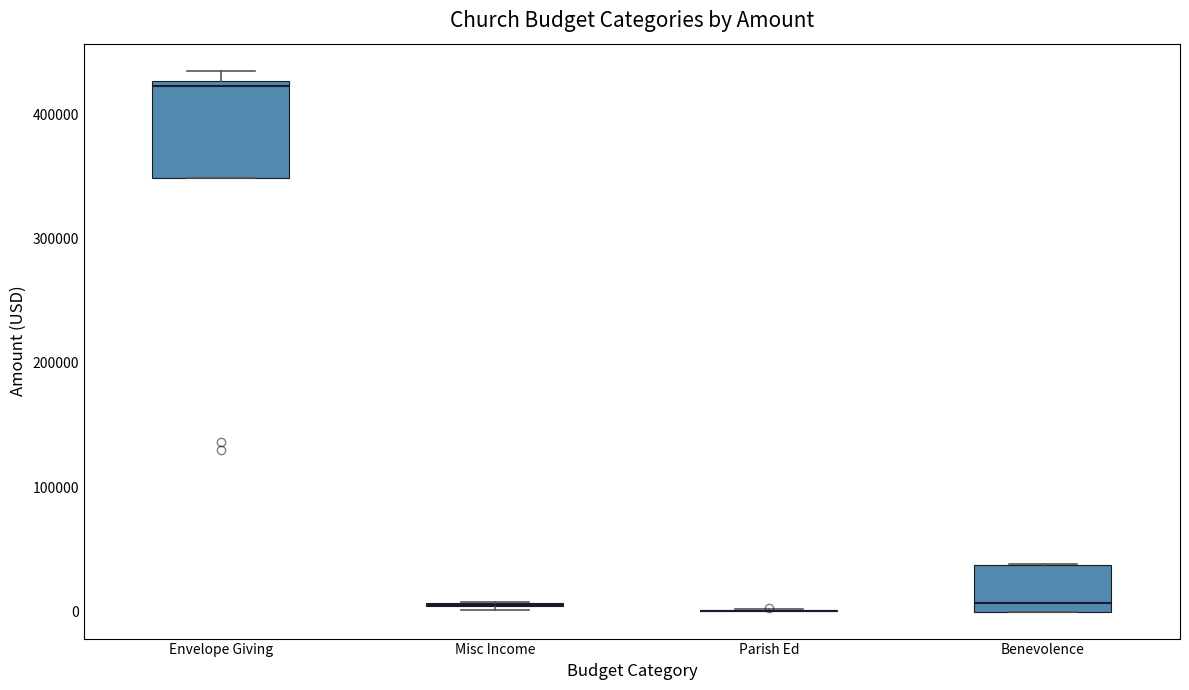

Reading left to right, read every box against the y-axis: the position of its median line, the range the box covers, and the ends of its whiskers. The values are not printed on the chart, so give them approximately, as read against the axis.

Envelope Giving: median 420000, box 350000 to 430000, whiskers 350000 to 440000
Misc Income: box collapsed to a line at 10000, whiskers 0 to 10000
Parish Ed: box collapsed to a line at 0, whiskers 0 to 0
Benevolence: median 10000, box 0 to 40000, whiskers 0 to 40000